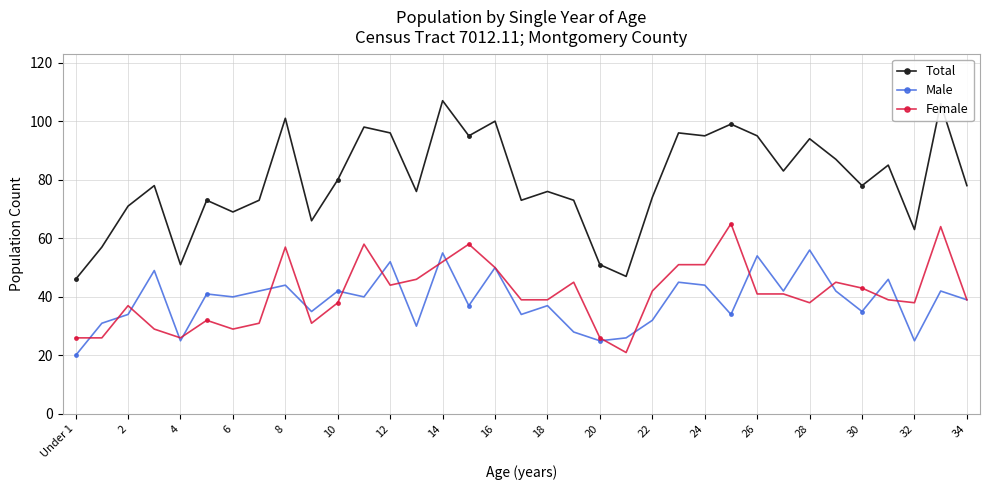

How many lines are shown in the chart?

3